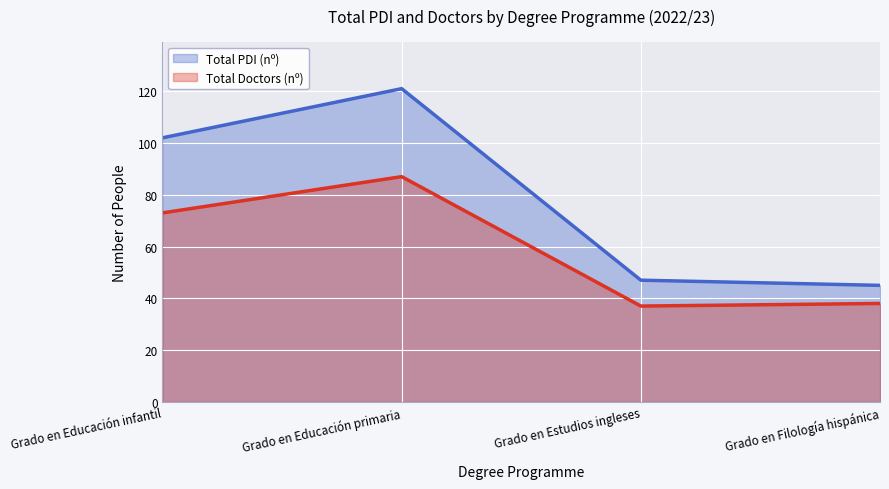

At which label does Total PDI (nº) reach its minimum?

Grado en Filología hispánica